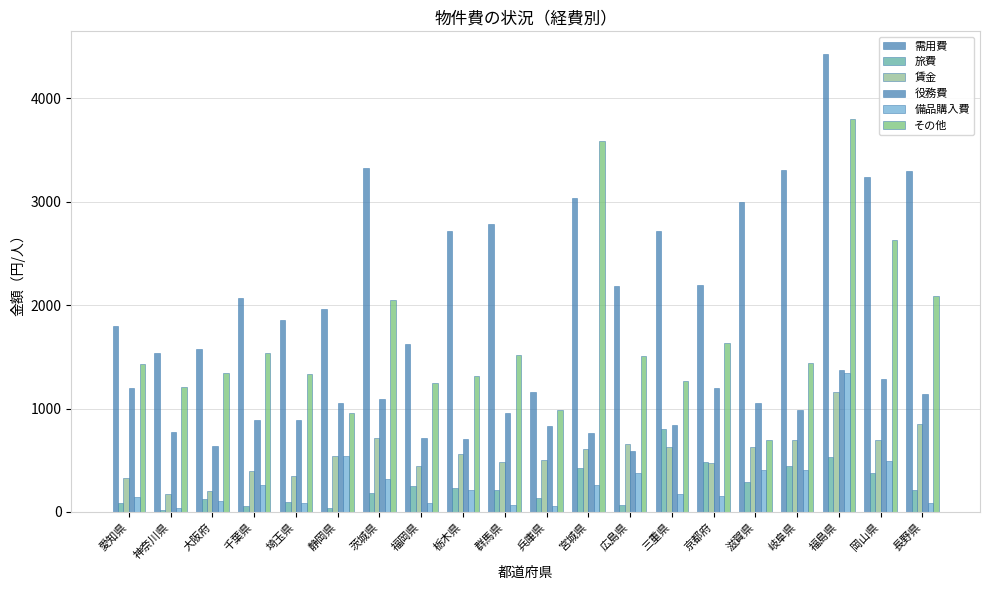

How many bars are there in total?

120